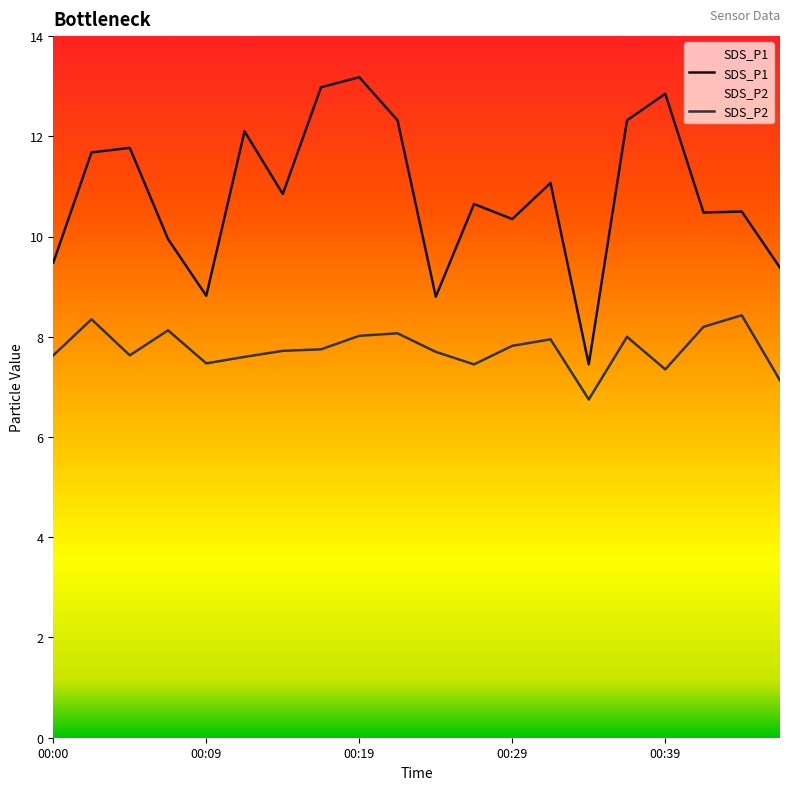

Which series has the widest spread of values?

SDS_P1